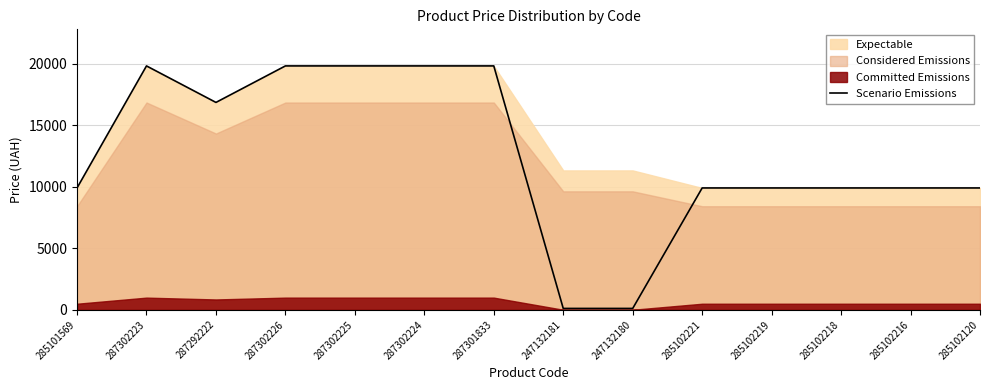

Is it true that the value at 285102120 is 9908.5?

True